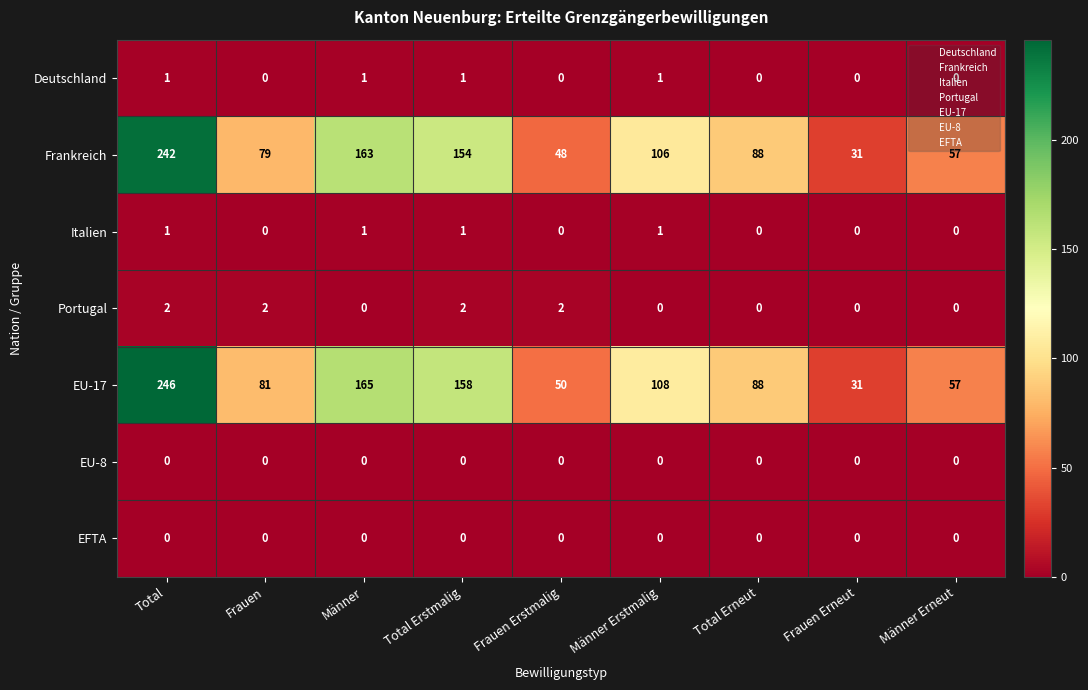

What is the difference between the maximum and minimum values in the Frankreich series?

211